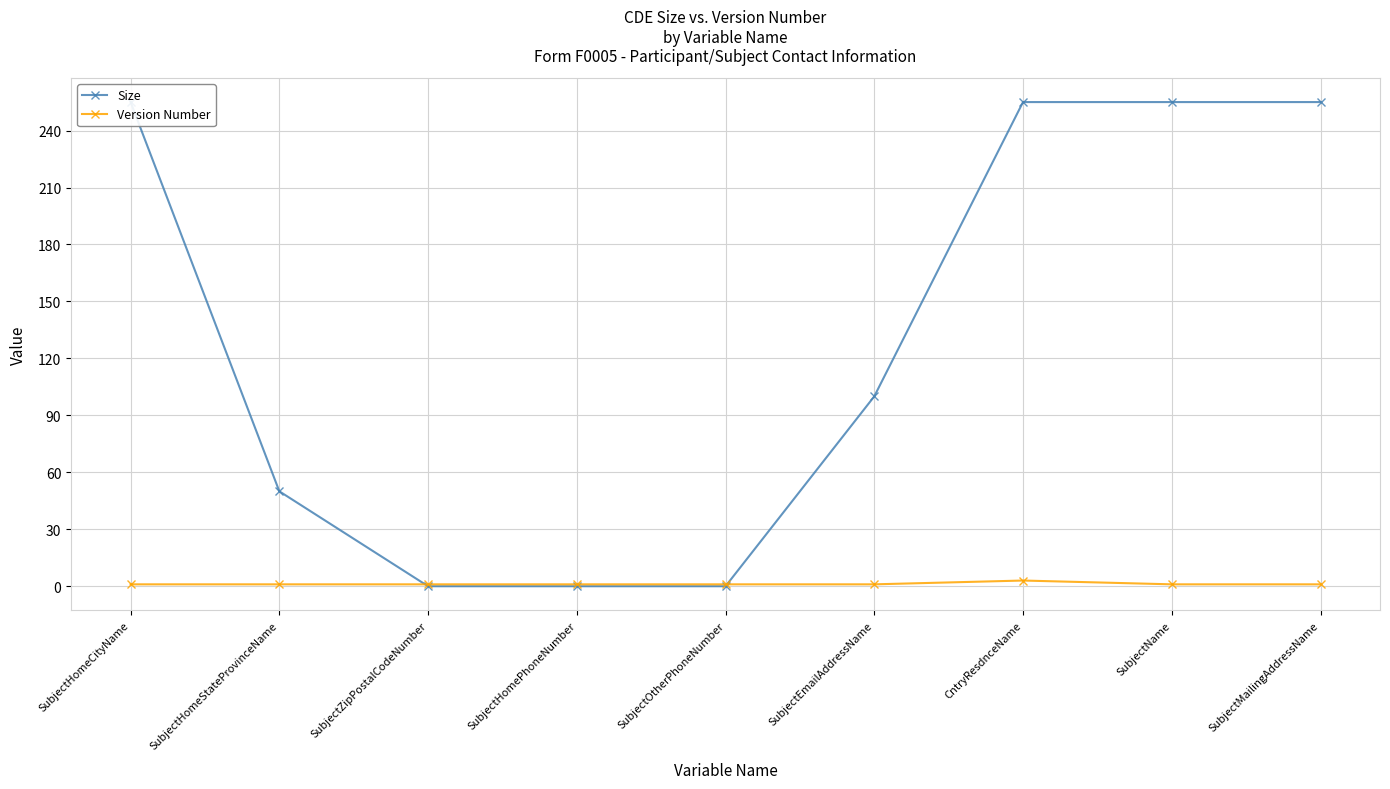

What is the average value of the Size series?

130